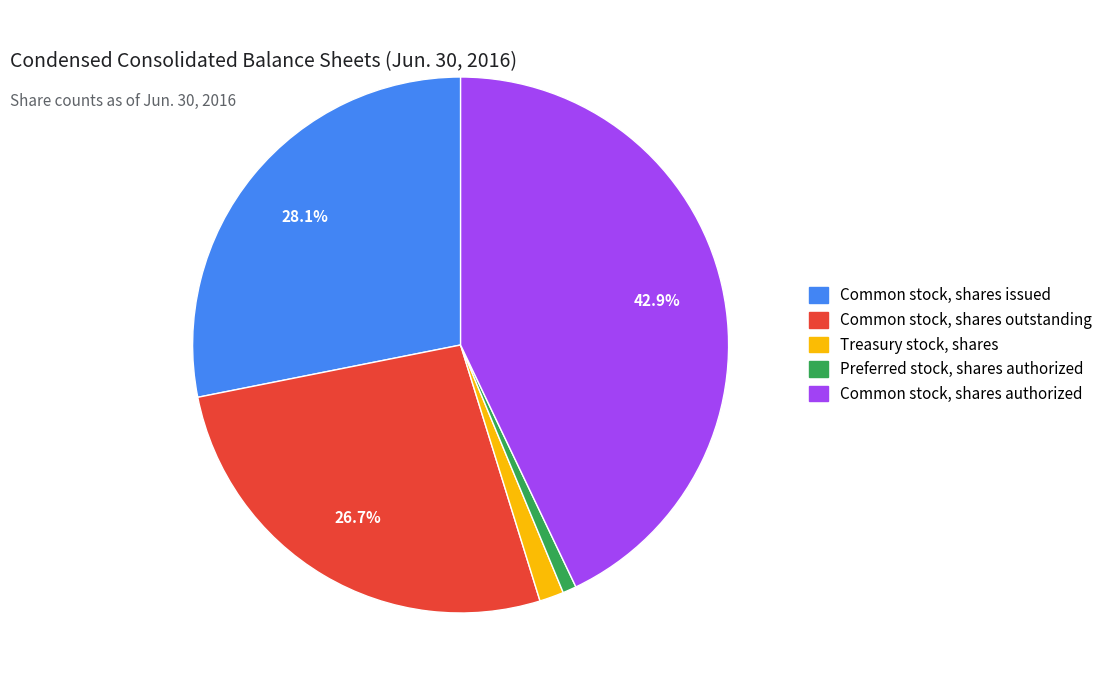

Which category has the biggest portion of the pie?

Common stock, shares authorized